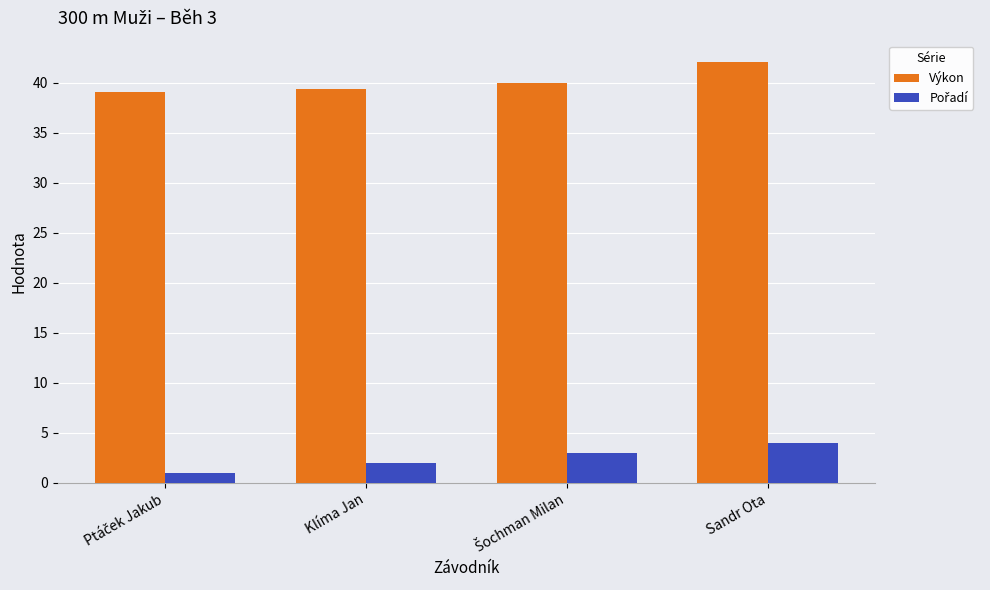

What is the difference between the maximum and minimum values in the Výkon series?

3.0